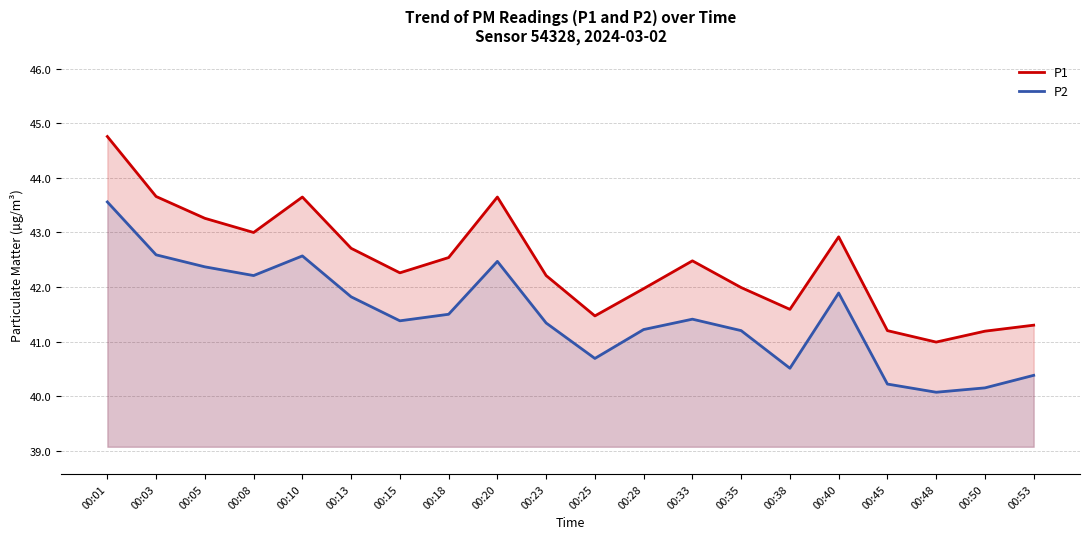

Reading left to right, extract all data points from this chart.

P1: 44.8	43.7	43.3	43.0	43.6	42.7	42.3	42.5	43.6	42.2	41.5	42.0	42.5	42.0	41.6	42.9	41.2	41.0	41.2	41.3
P2: 43.6	42.6	42.4	42.2	42.6	41.8	41.4	41.5	42.5	41.3	40.7	41.2	41.4	41.2	40.5	41.9	40.2	40.1	40.1	40.4